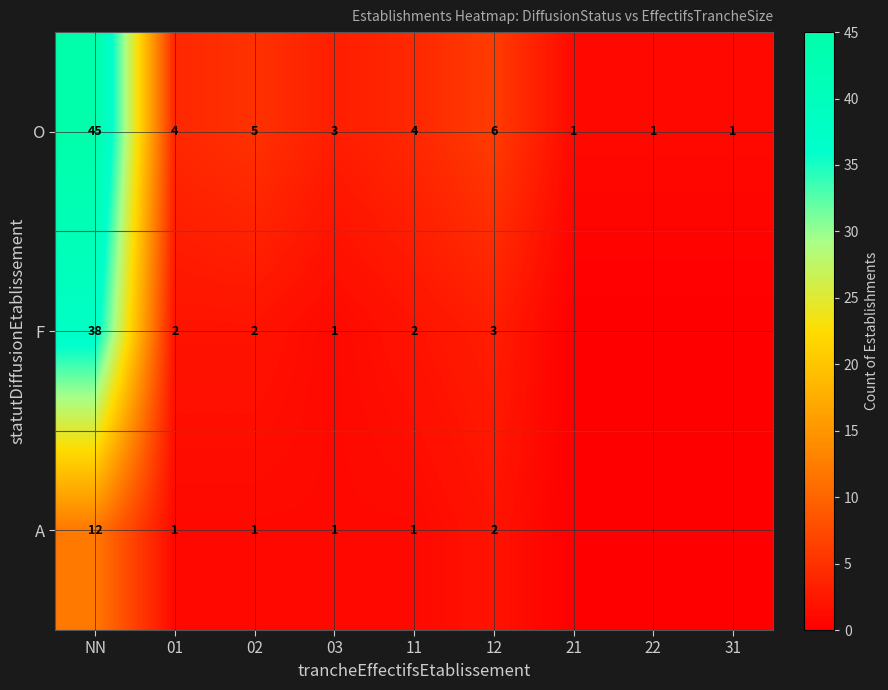

At how many categories does at least one series exceed 30?

1